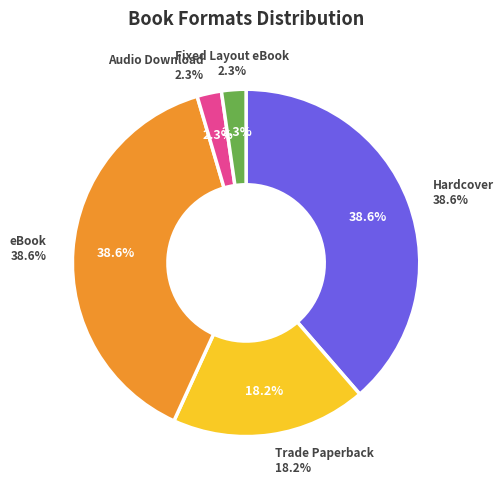

Rank the categories by value from lowest to highest.

Audio Download, Fixed Layout eBook, Trade Paperback, Hardcover, eBook